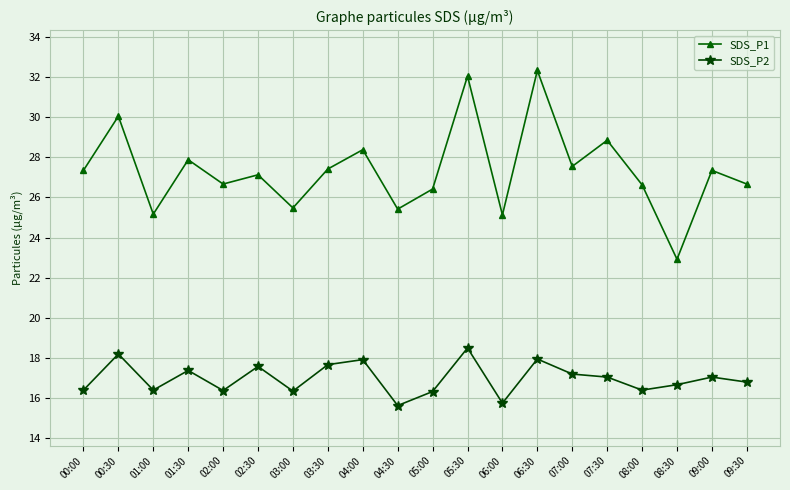

What is the label of the 4th point from the right?

08:00